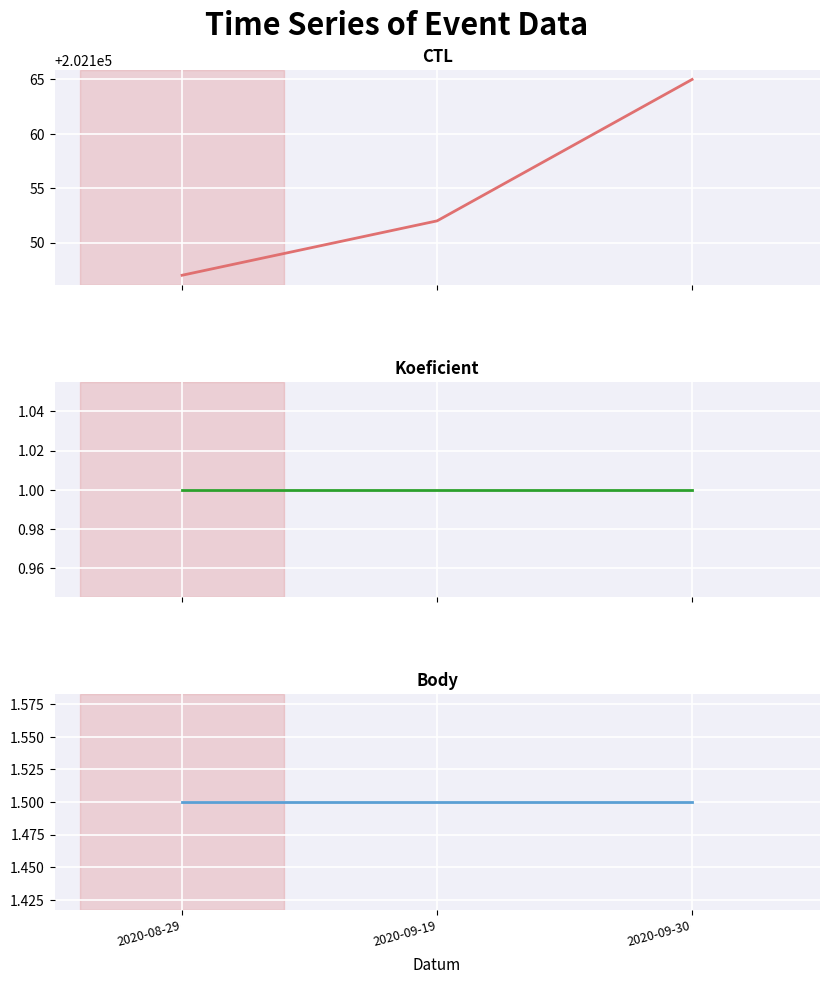

Rank the series at 2020-09-30 from lowest to highest value.

Koeficient, Body, CTL